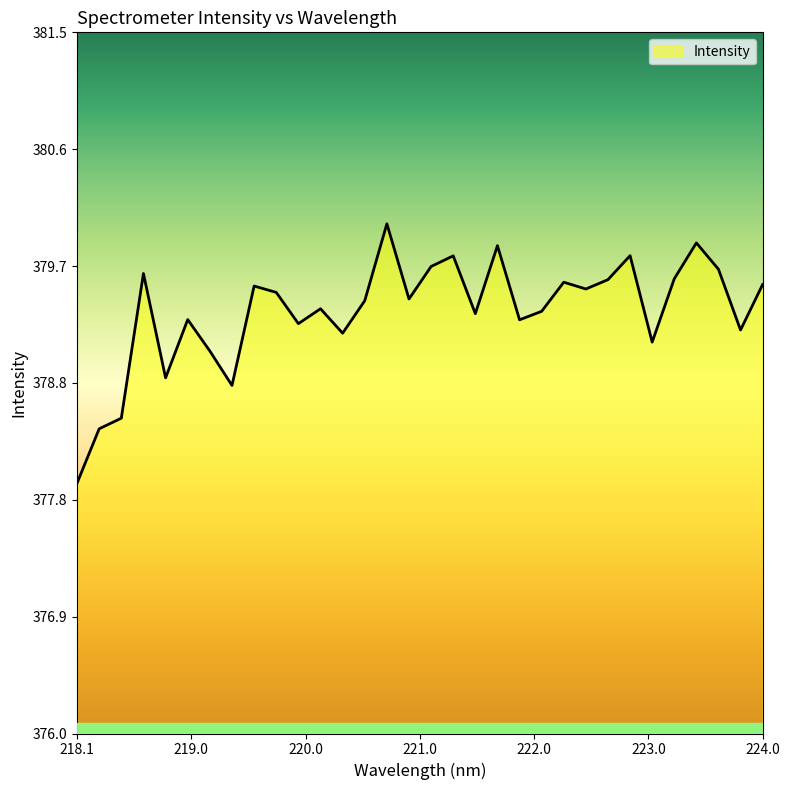

What is the smallest value displayed?

378.0